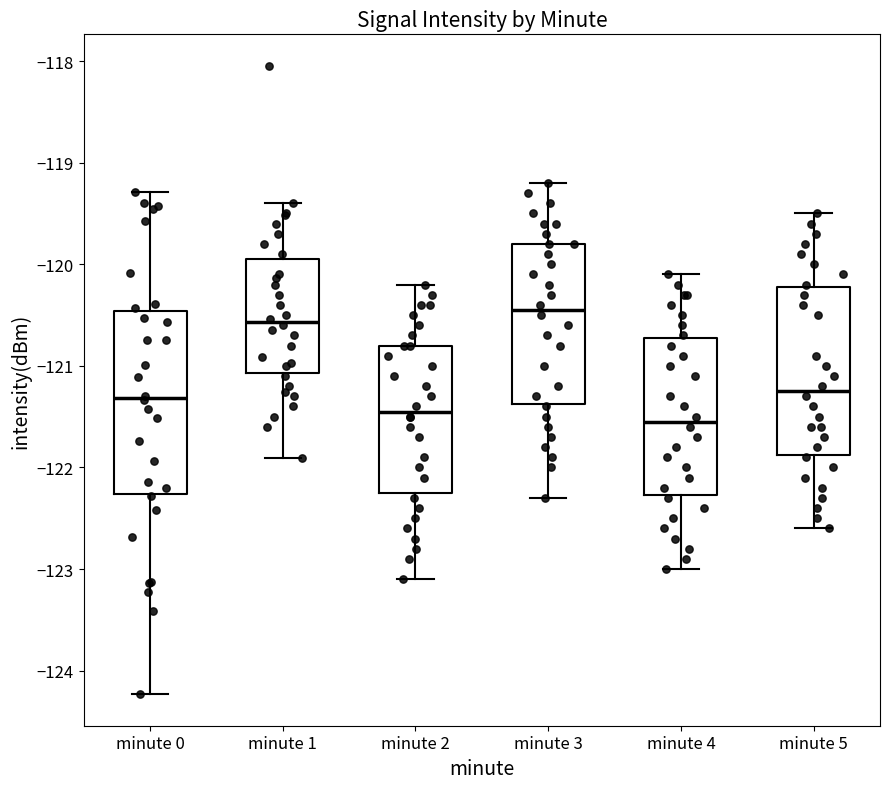

Which box is the tallest, from its lower edge to its upper edge?

minute 0